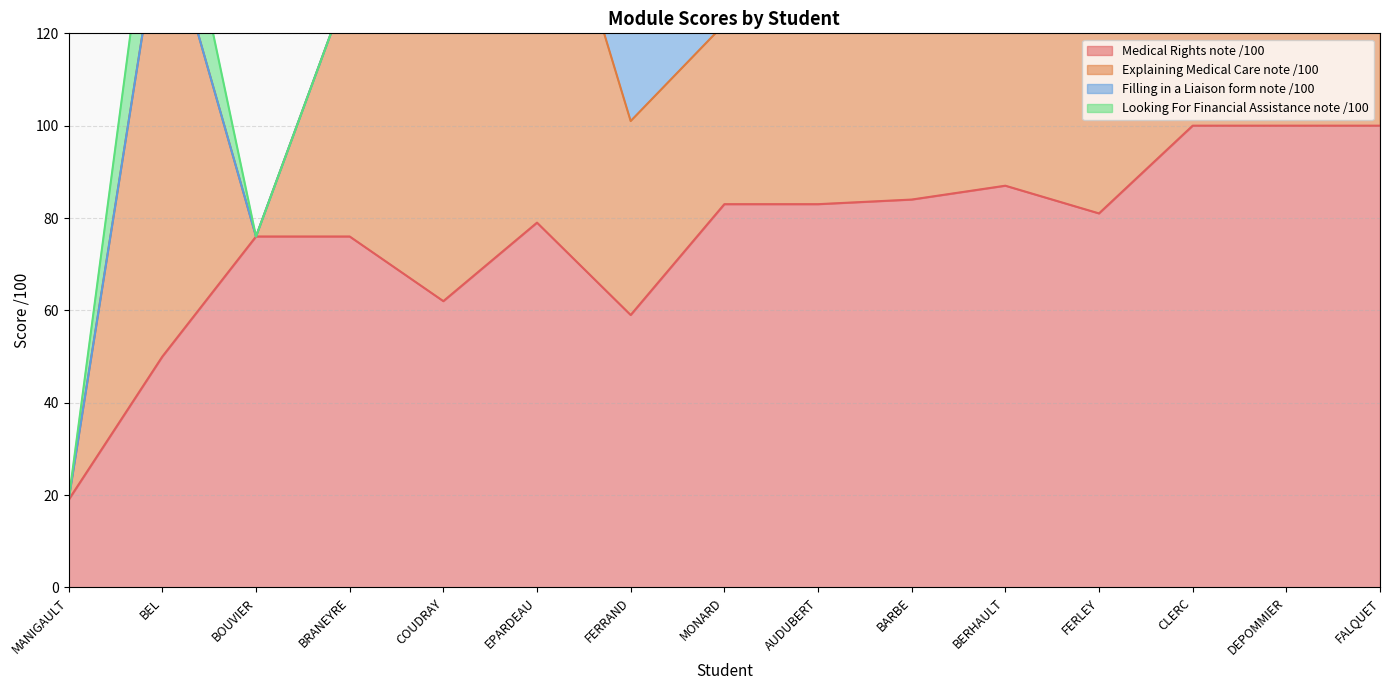

Is it true that Medical Rights note /100 equals 108 at MONARD?

False